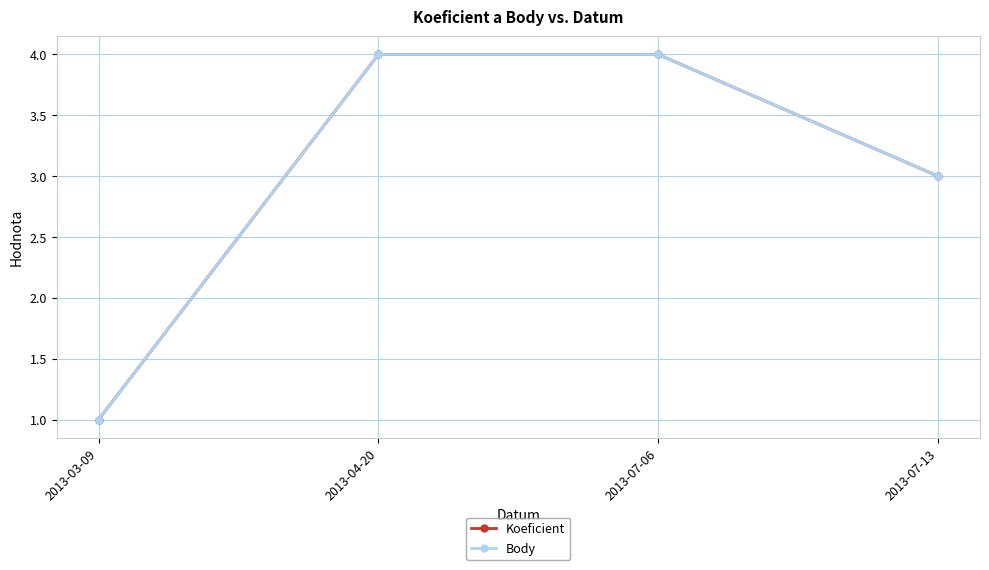

Which has a higher value, 2013-07-06 or 2013-04-20?

2013-07-06